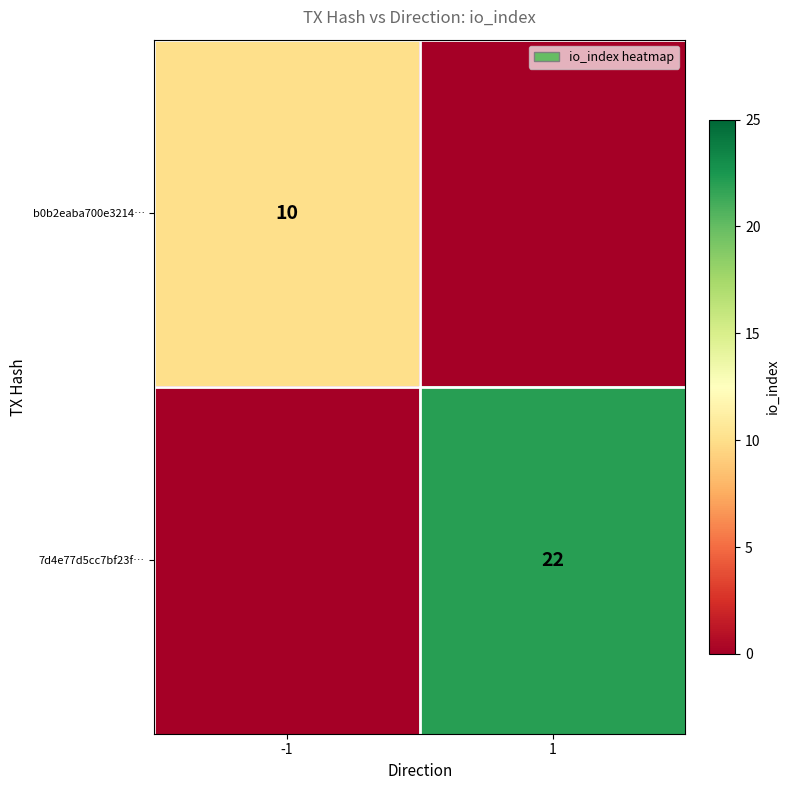

Is it true that b0b2eaba700e3214… equals 4 at -1?

False